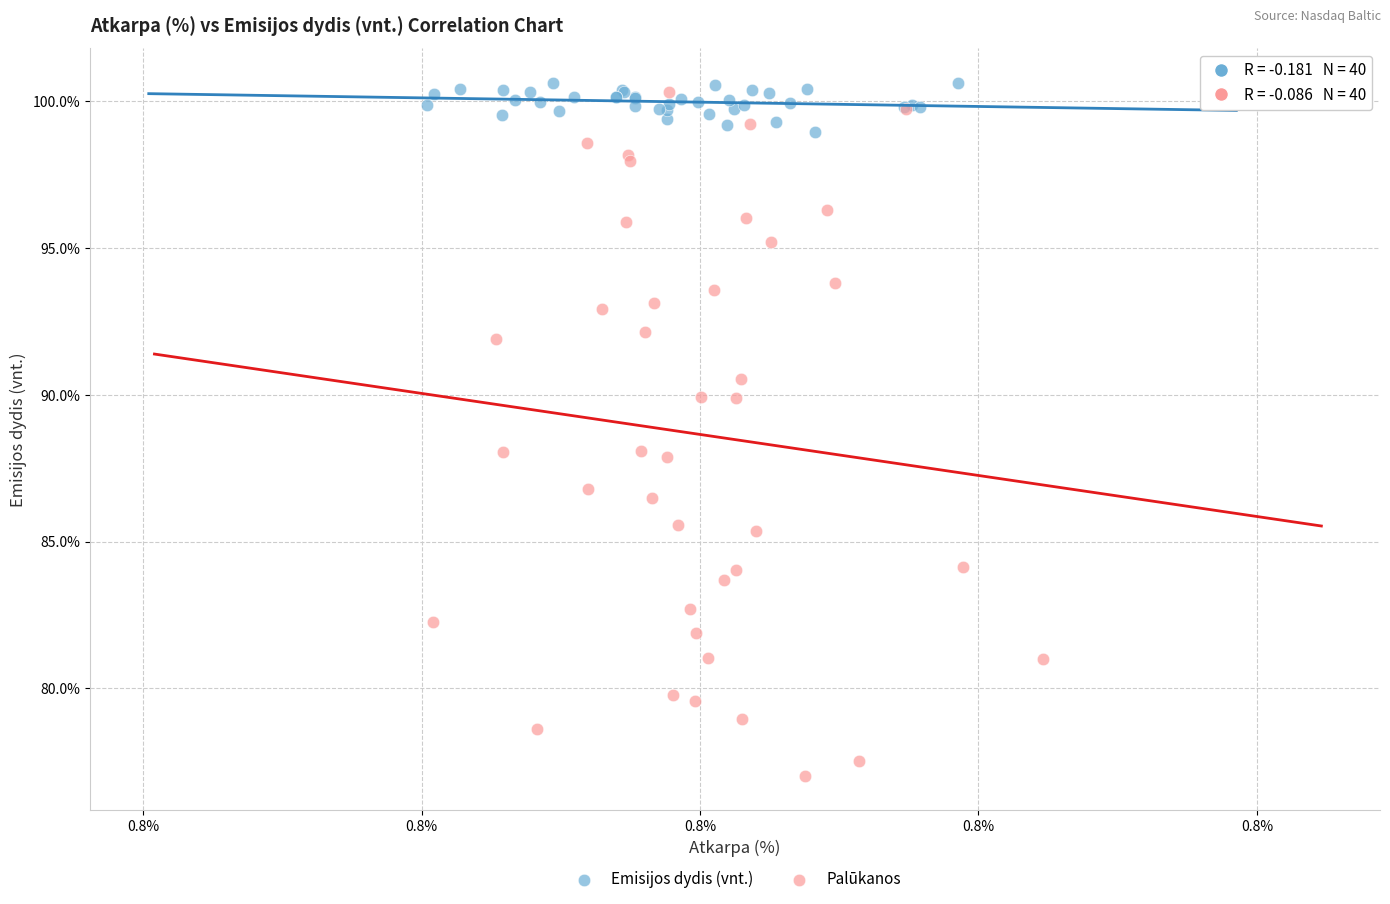

Which series reaches the minimum Y coordinate?

Palūkanos